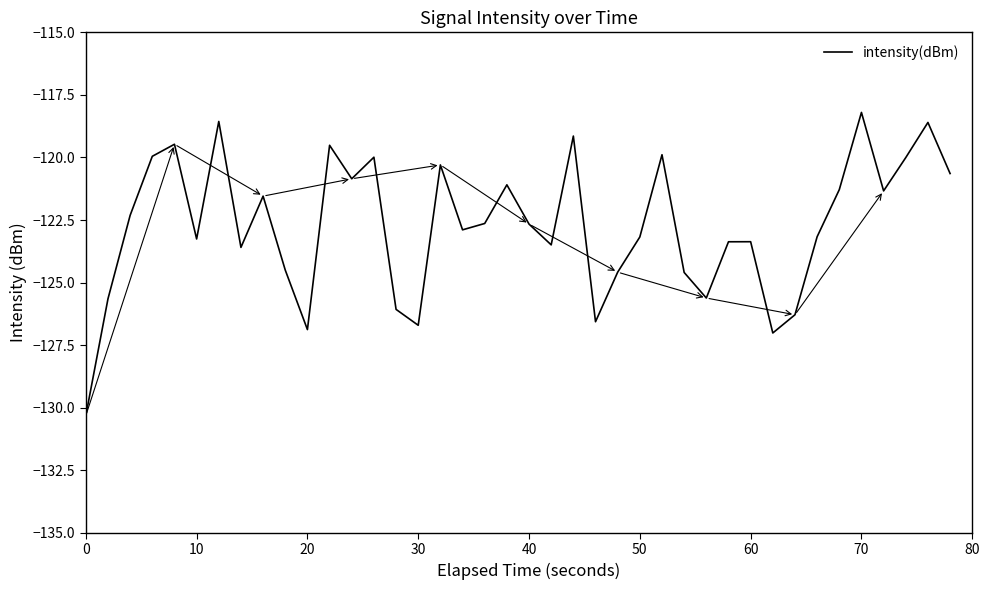

What is the greatest value displayed?

-118.2